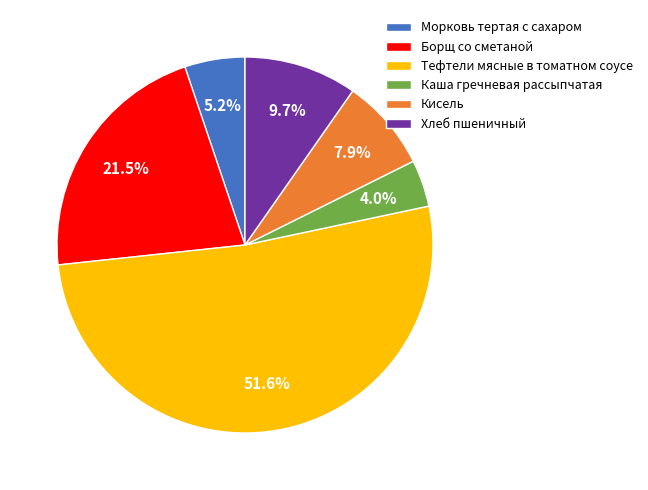

To the nearest percent, what percentage of the pie is Хлеб пшеничный?

10%